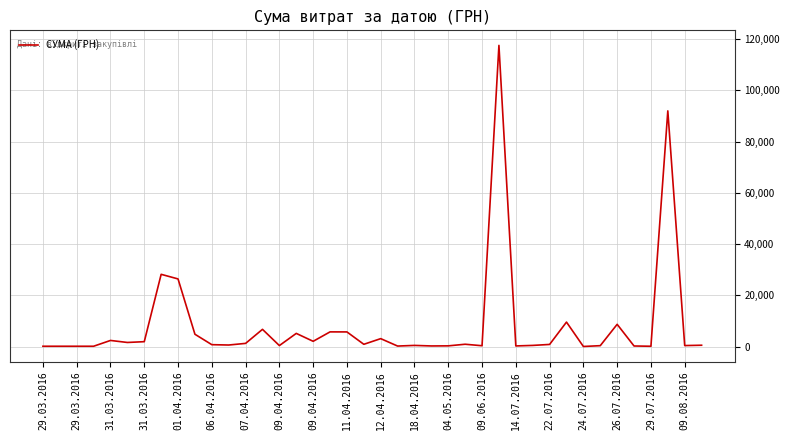

What is the average value?

8264.1